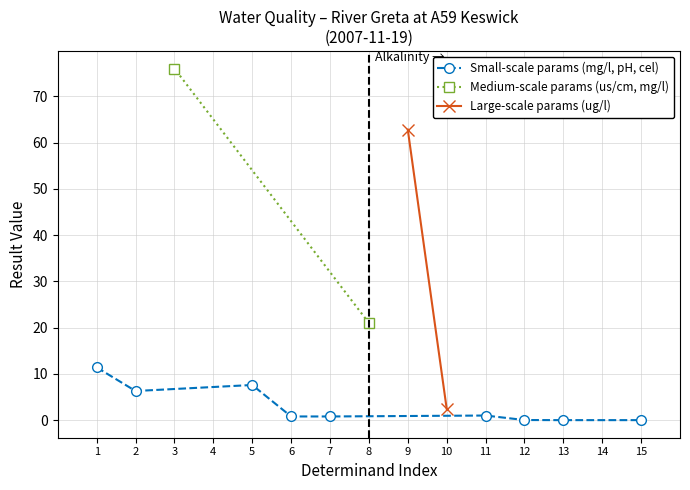

What is the label of the 11th point from the right?

pH